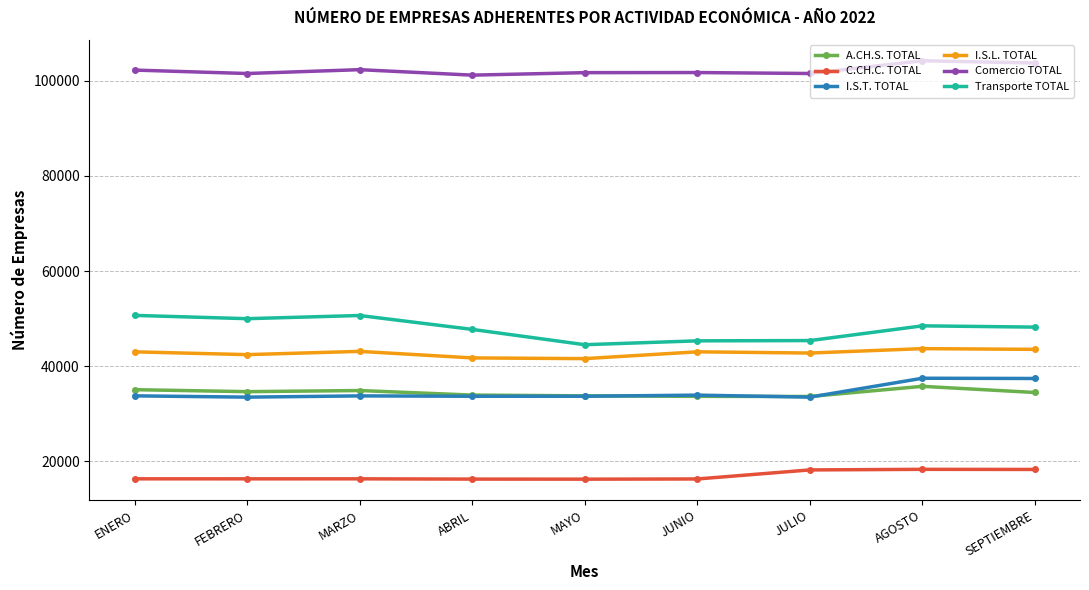

Is it true that Transporte TOTAL equals 78914 at AGOSTO?

False